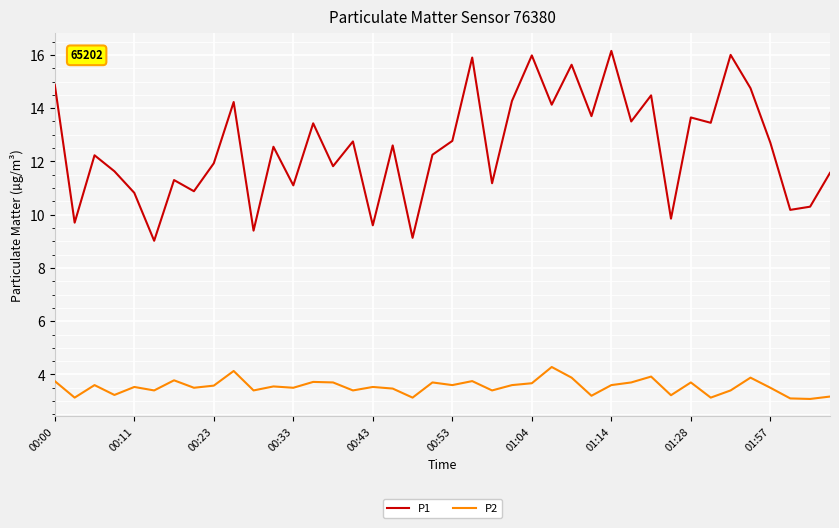

True or false: P2 and P1 cross at least once.

False